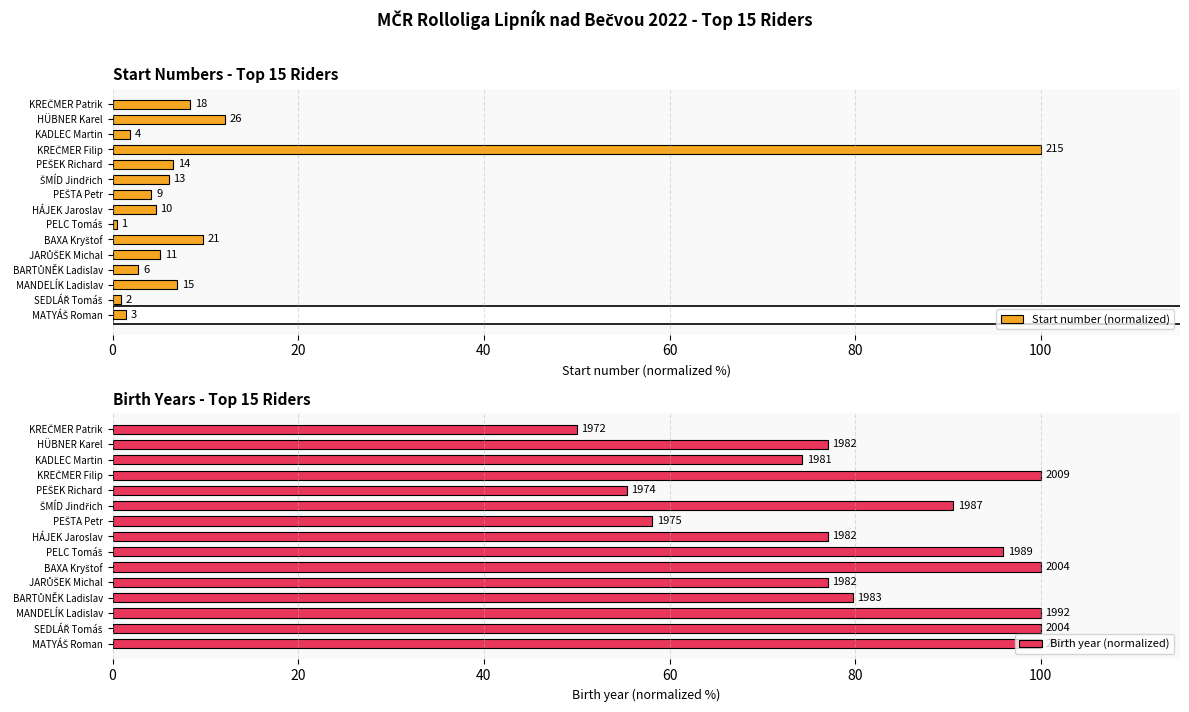

What position from the right is MATYÁŠ Roman?

15